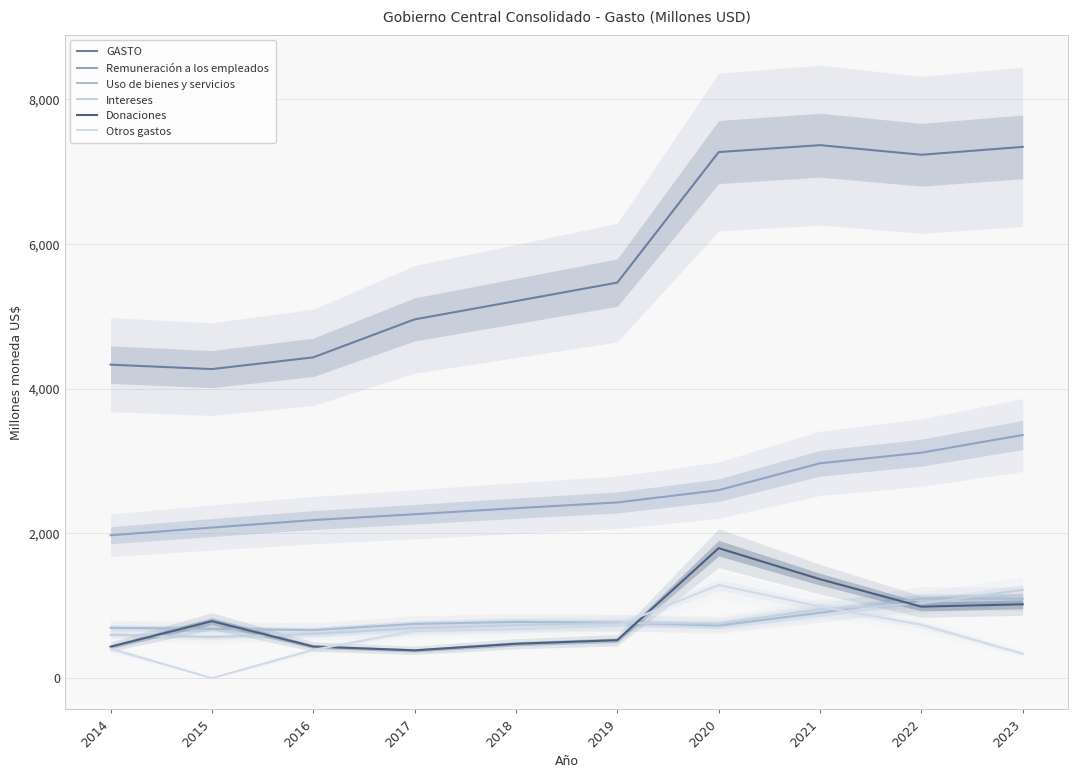

What is the difference between the maximum and minimum values in the Uso de bienes y servicios series?

437.2